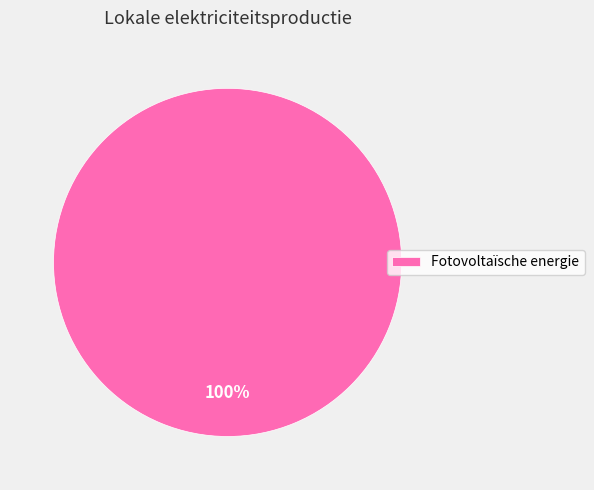

The Fotovoltaïsche energie slice represents 100% of the pie. True or false?

True